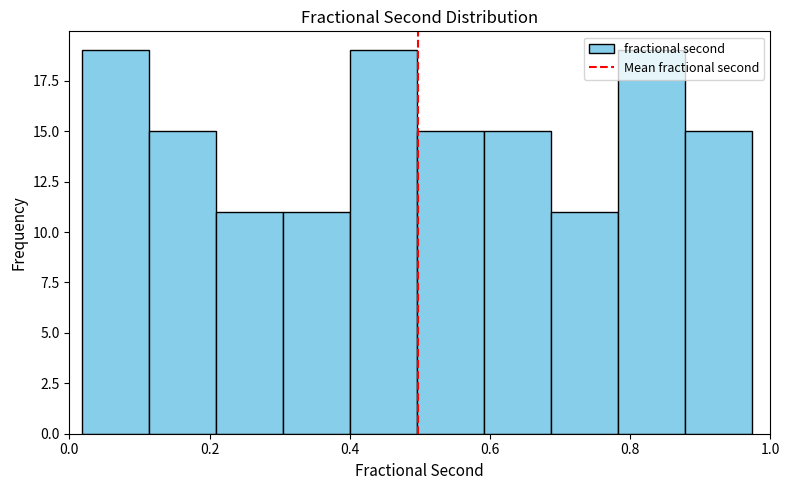

How tall is the bar that spans 0.02 to 0.12 on the x-axis? Neither the bar edges nor the heights are printed on the chart, so give them approximately, as read against the axes.

19